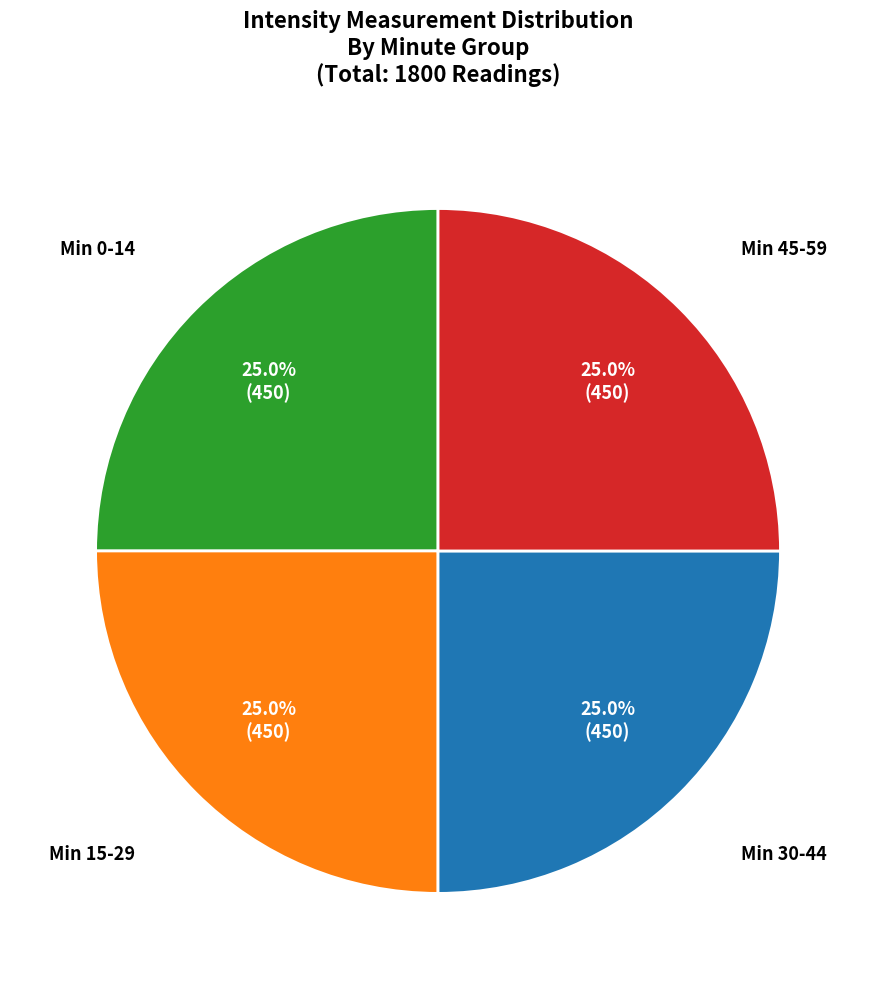

Does any single category account for the majority?

No